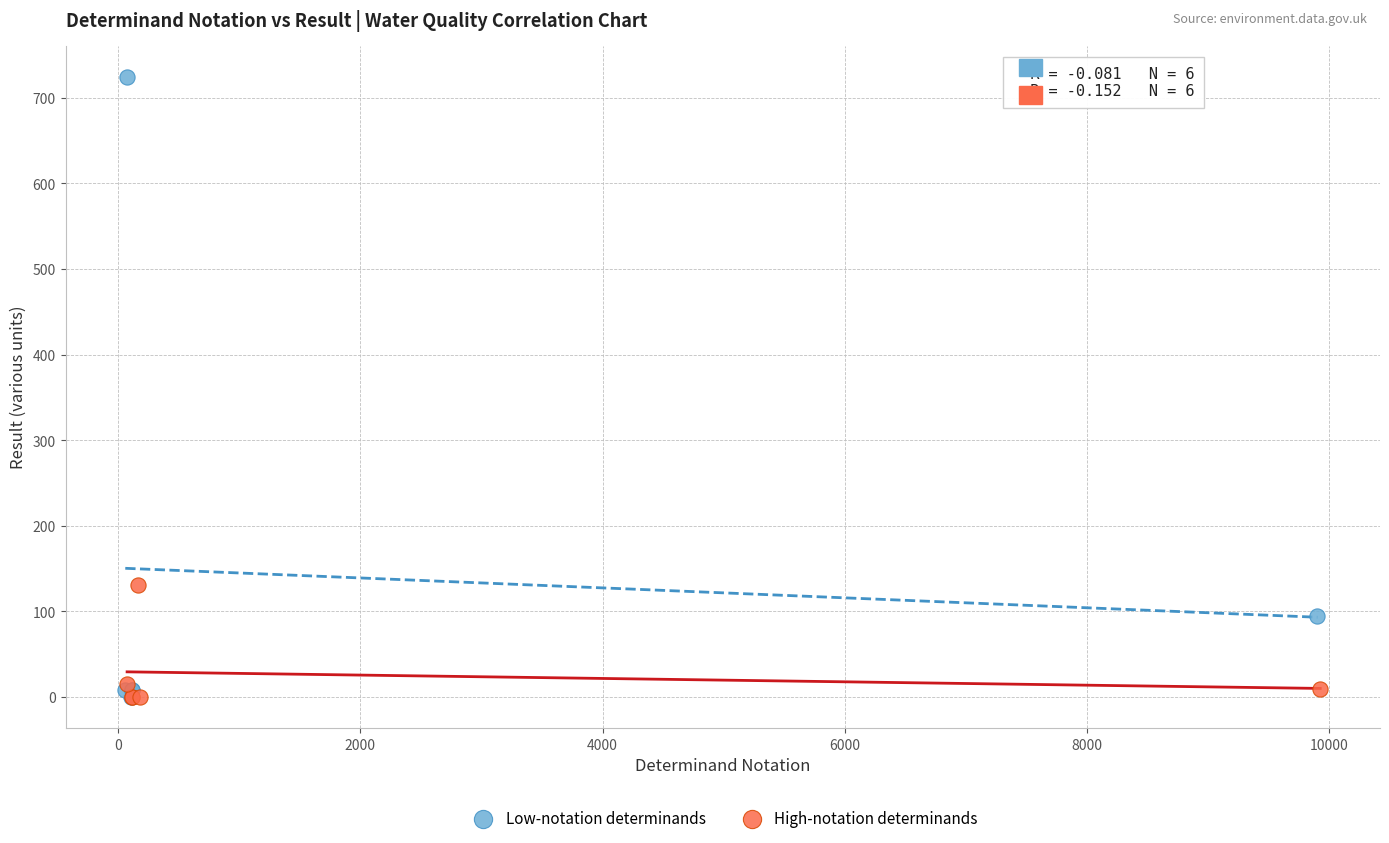

Which series has the largest Y range (max minus min)?

Low-notation determinands